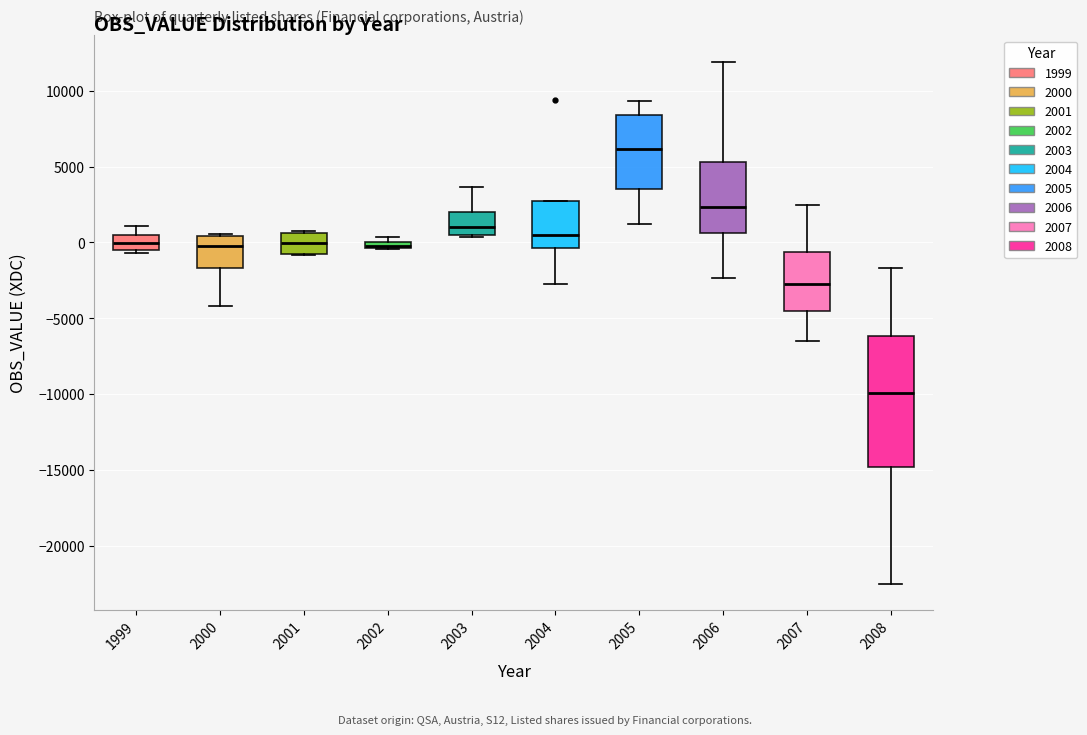

Where is the upper edge of the box at x = 2003 on the y-axis? The values are not printed on the chart, so give them approximately, as read against the axis.

2000